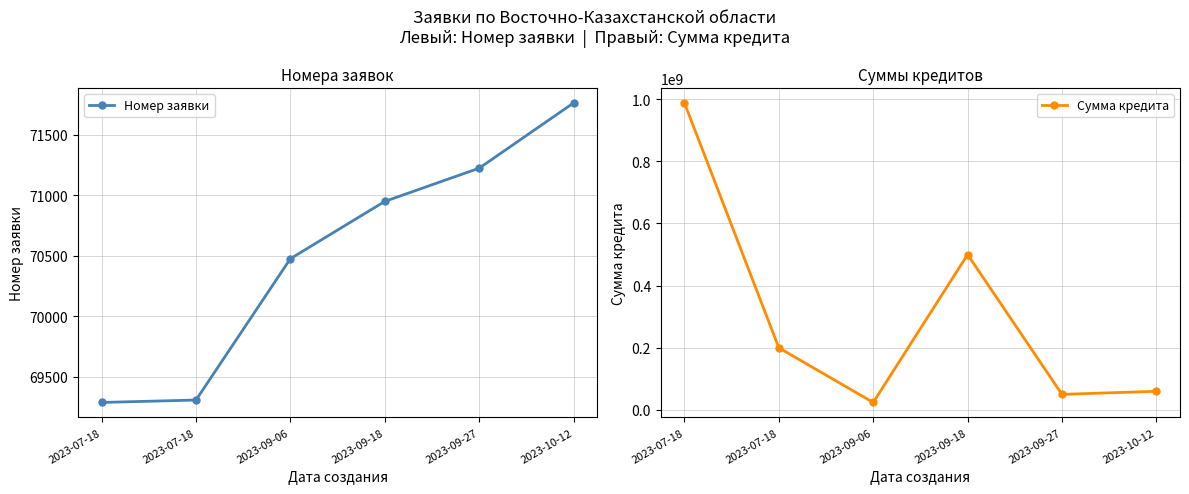

Which series has the largest total across all categories?

Сумма кредита